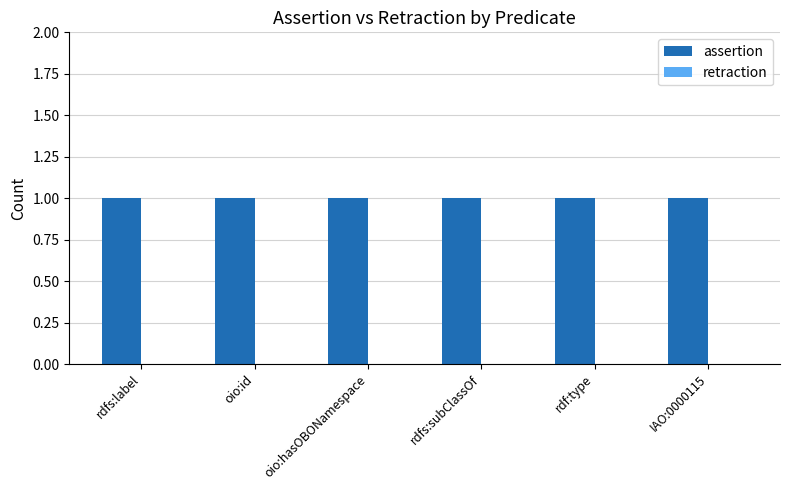

Which series has the widest spread of values?

assertion